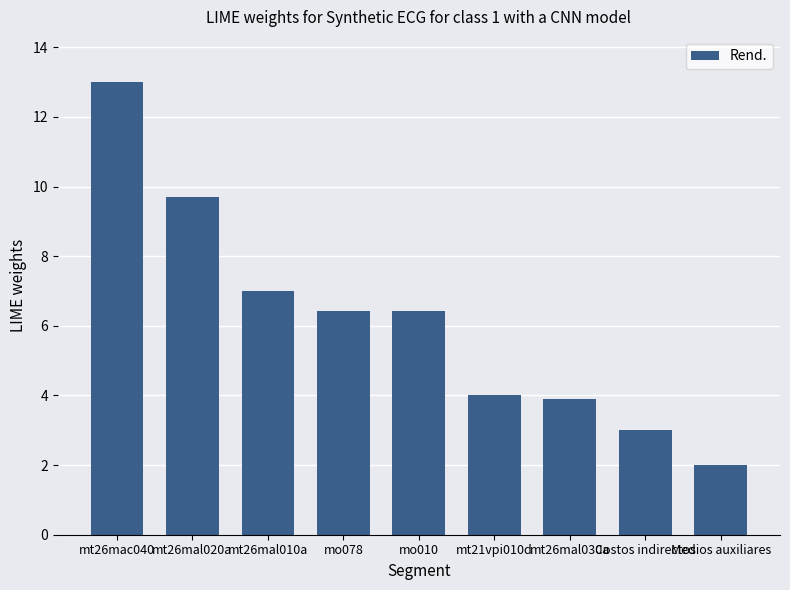

What is the sum of the values at mt26mal030a and mt26mal020a?

13.6